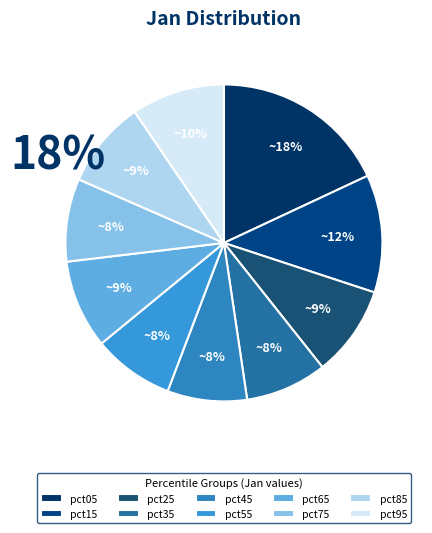

To the nearest percent, what portion does pct25 represent?

9%